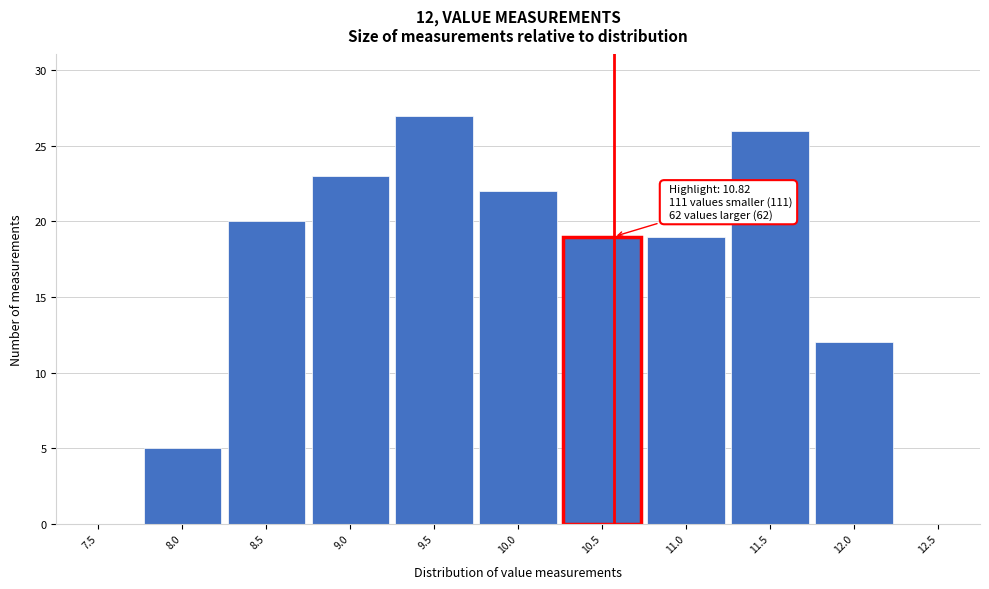

Reading left to right, what are all the values shown in this chart?

7.5=0	8.0=5	8.5=20	9.0=23	9.5=27	10.0=22	10.5=19	11.0=19	11.5=26	12.0=12	12.5=0